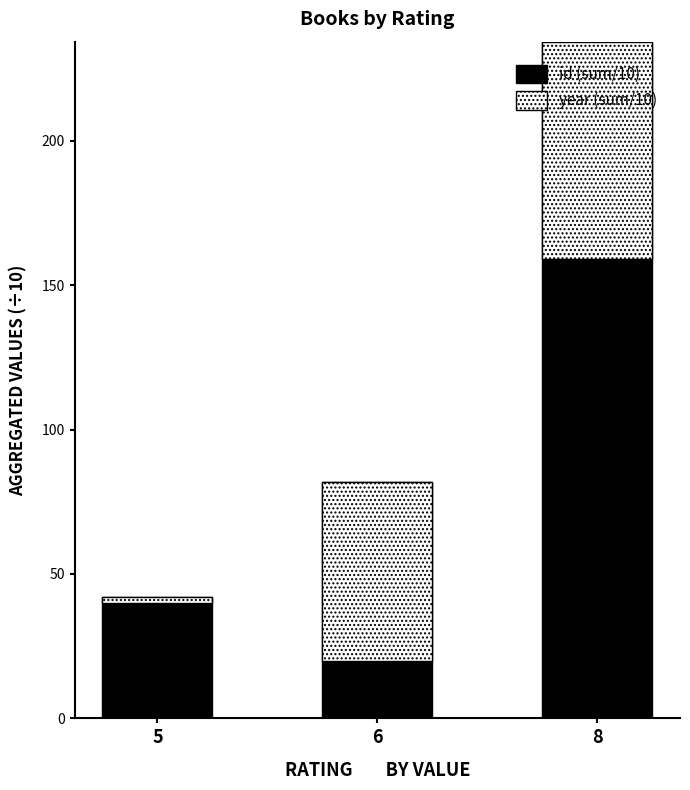

The id (sum/10) series shows 413.4 at 8. True or false?

False